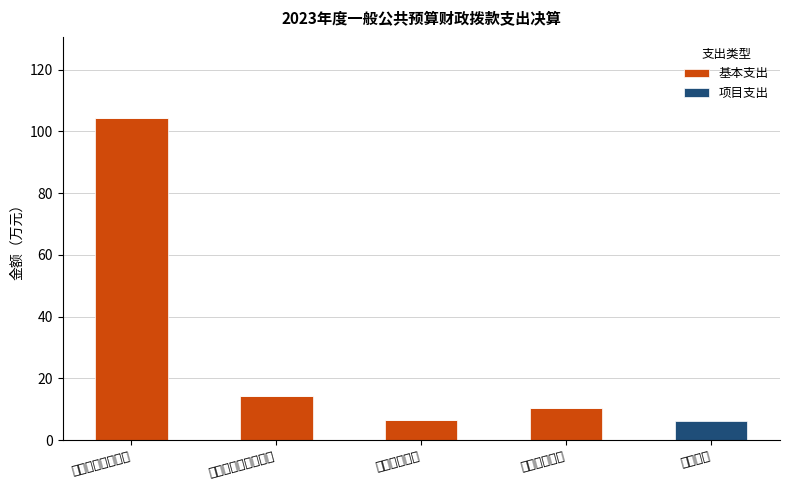

How many 项目支出 values are between 0 and 1?

4